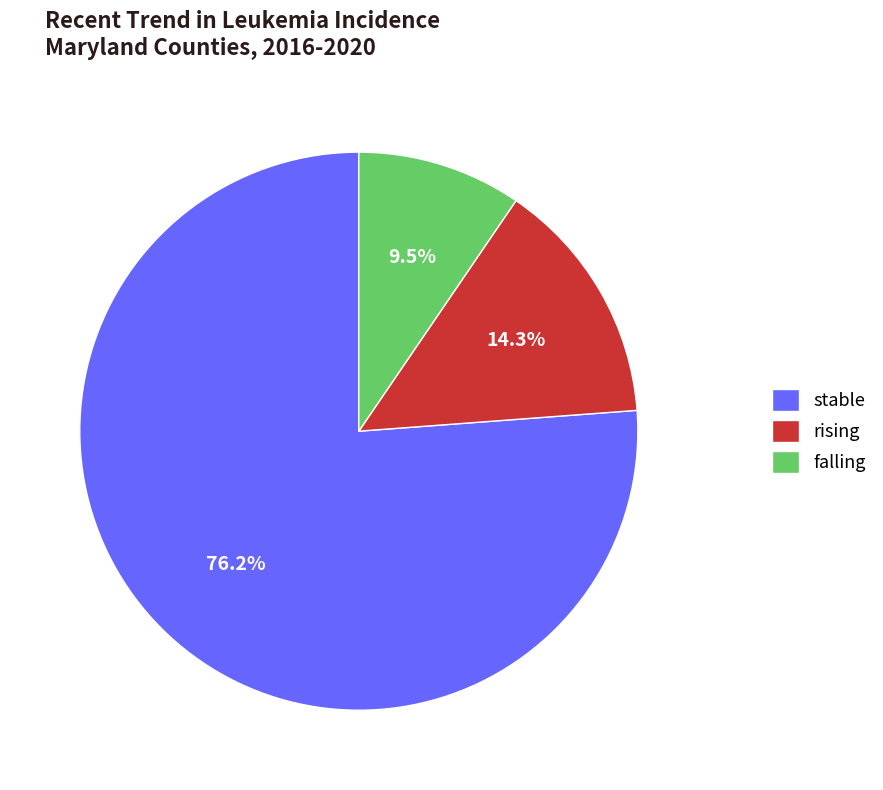

Rank the categories by value from highest to lowest.

stable, rising, falling